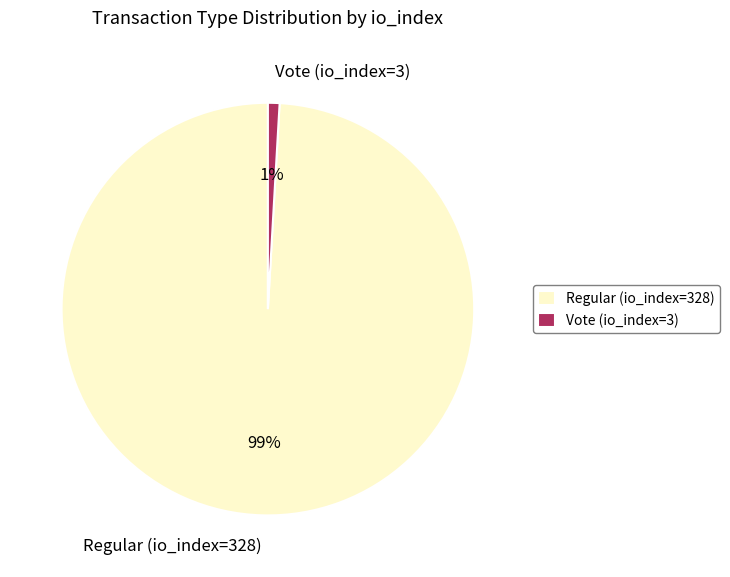

What is the majority slice?

Regular (io_index=328)